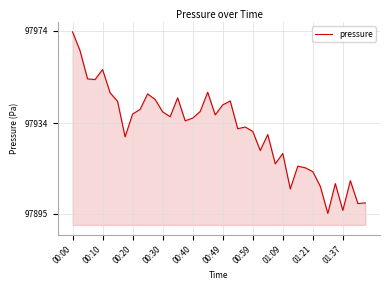

What is the minimum value shown in the chart?

97895.1